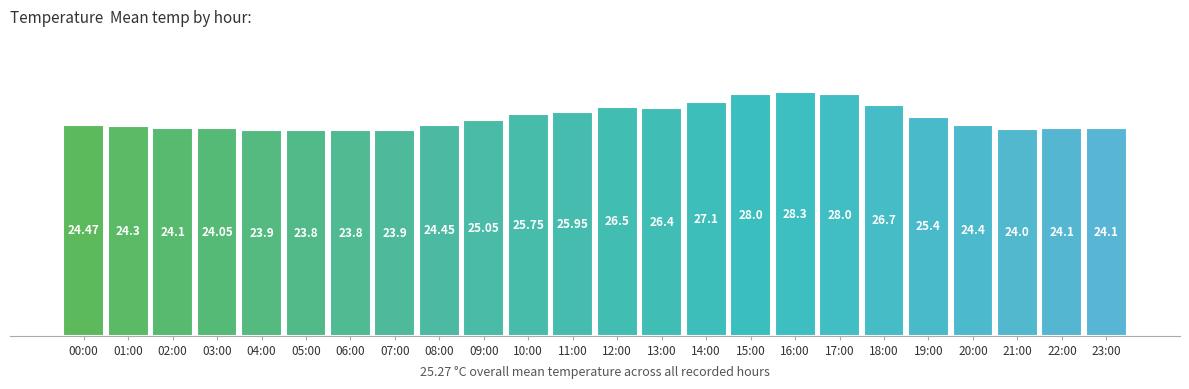

What is the maximum value shown in the chart?

28.3